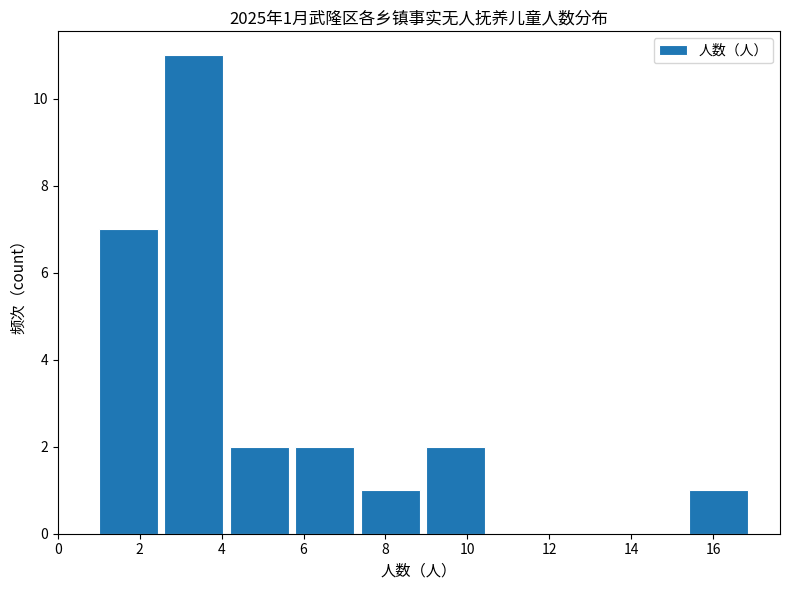

Which range on the x-axis has the tallest bar?

2.6 to 4.2